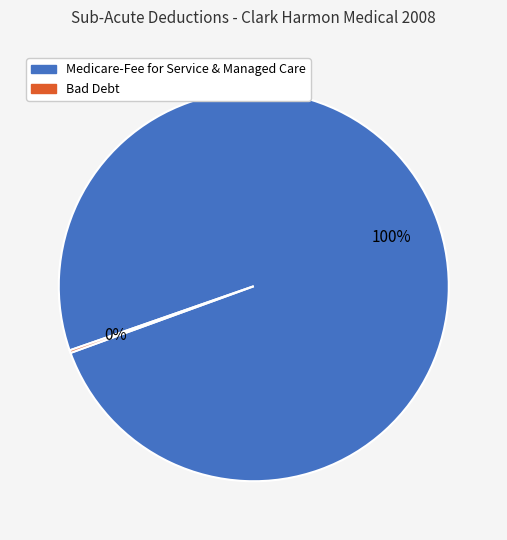

To the nearest percent, what percentage of the pie is Medicare-Fee for Service & Managed Care?

100%